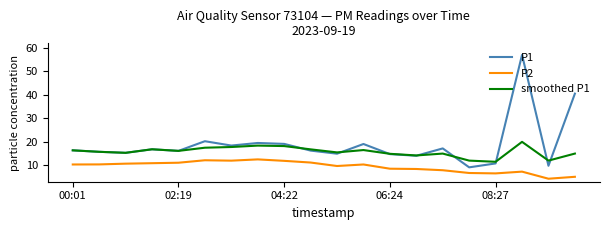

Rank the series by their average value, from highest to lowest.

P1, smoothed P1, P2